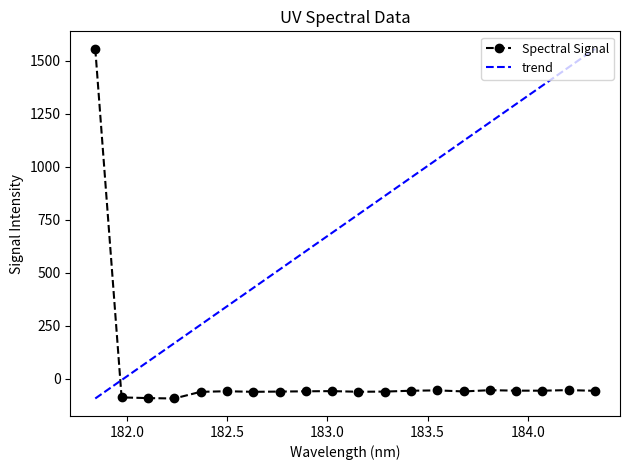

What position from the right is 183.2863821962?

9